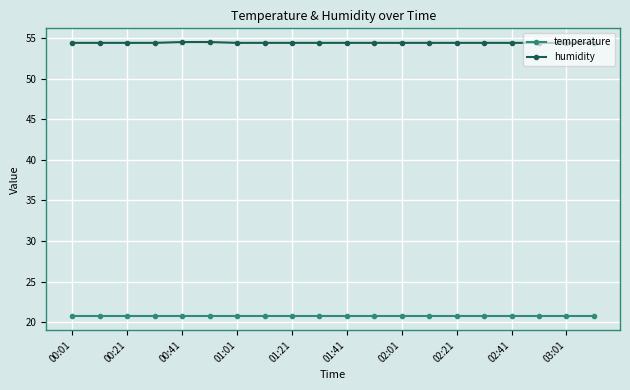

At how many categories does at least one series exceed 46?

20